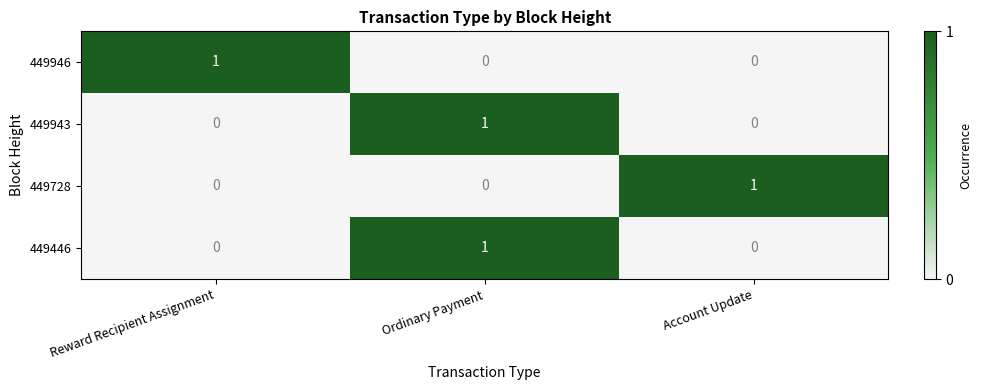

What is the total value across all series at Reward Recipient Assignment?

1